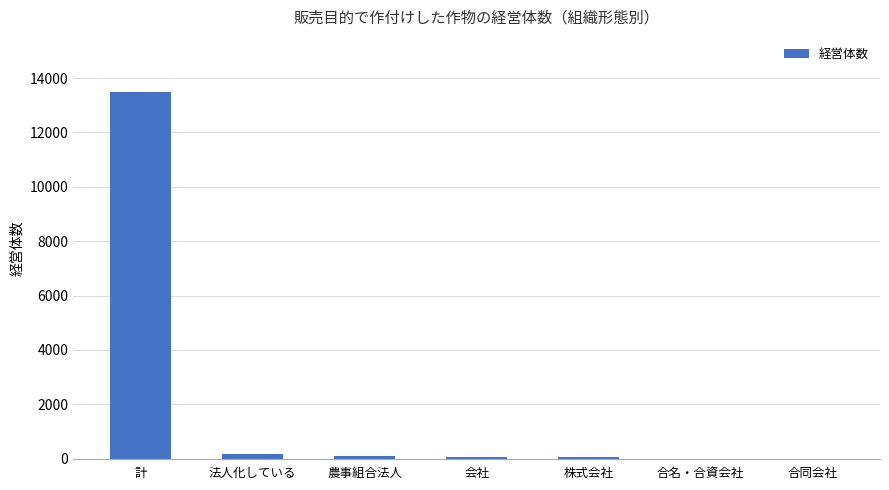

Is it true that the value at 計 is 7259?

False